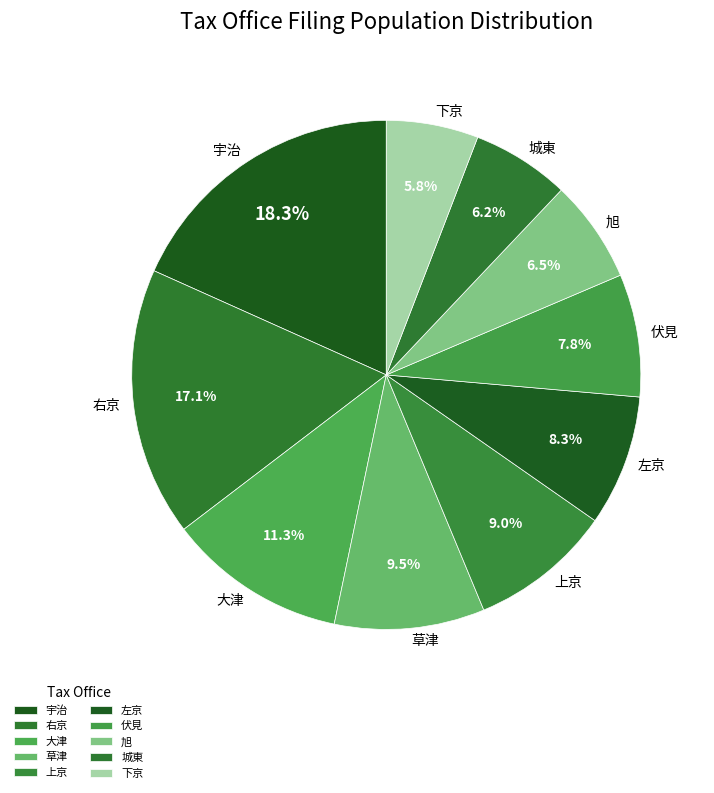

What percentage is NOT represented by 宇治?

81.7%